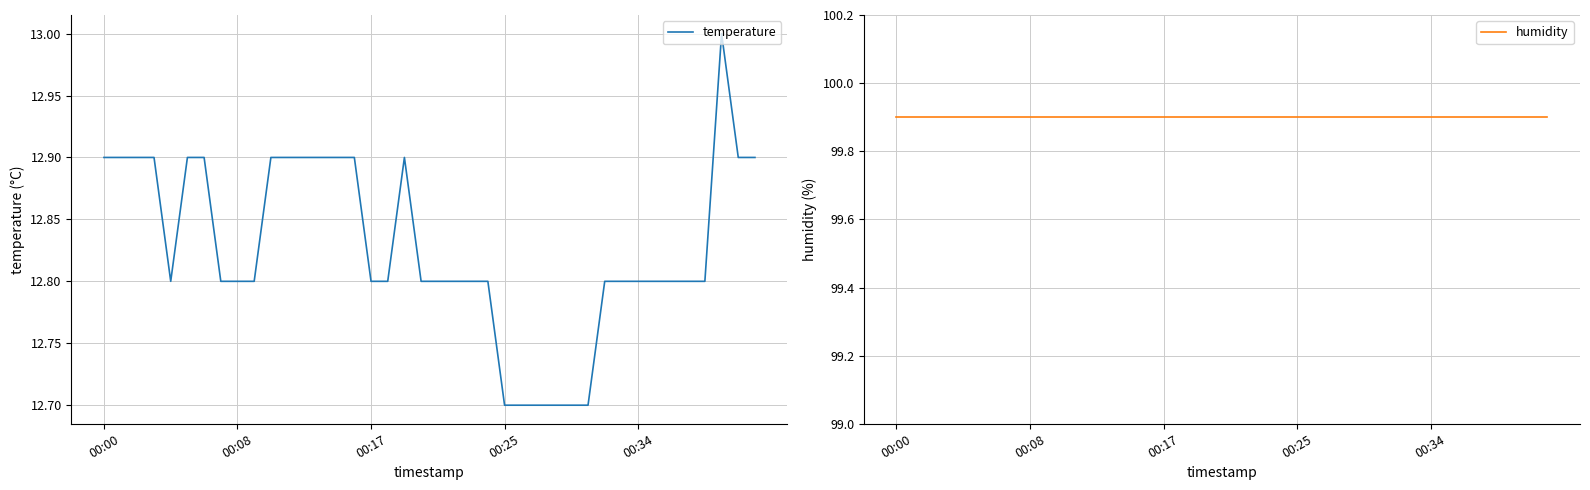

The temperature series shows 7.5 at 13. True or false?

False